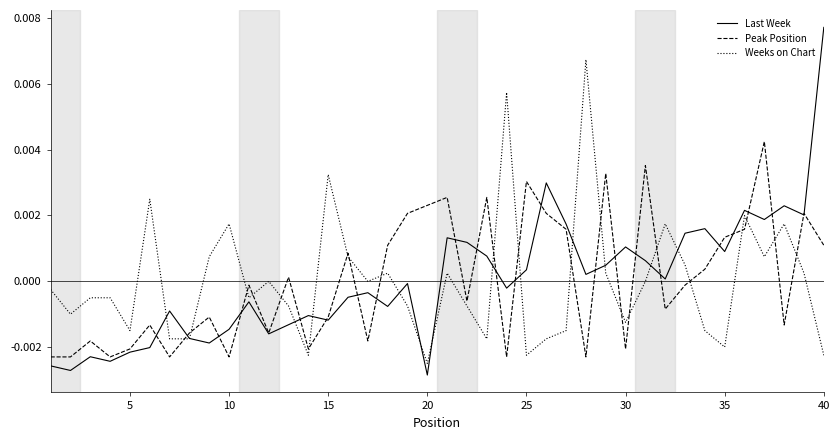

Which series has the widest spread of values?

Last Week